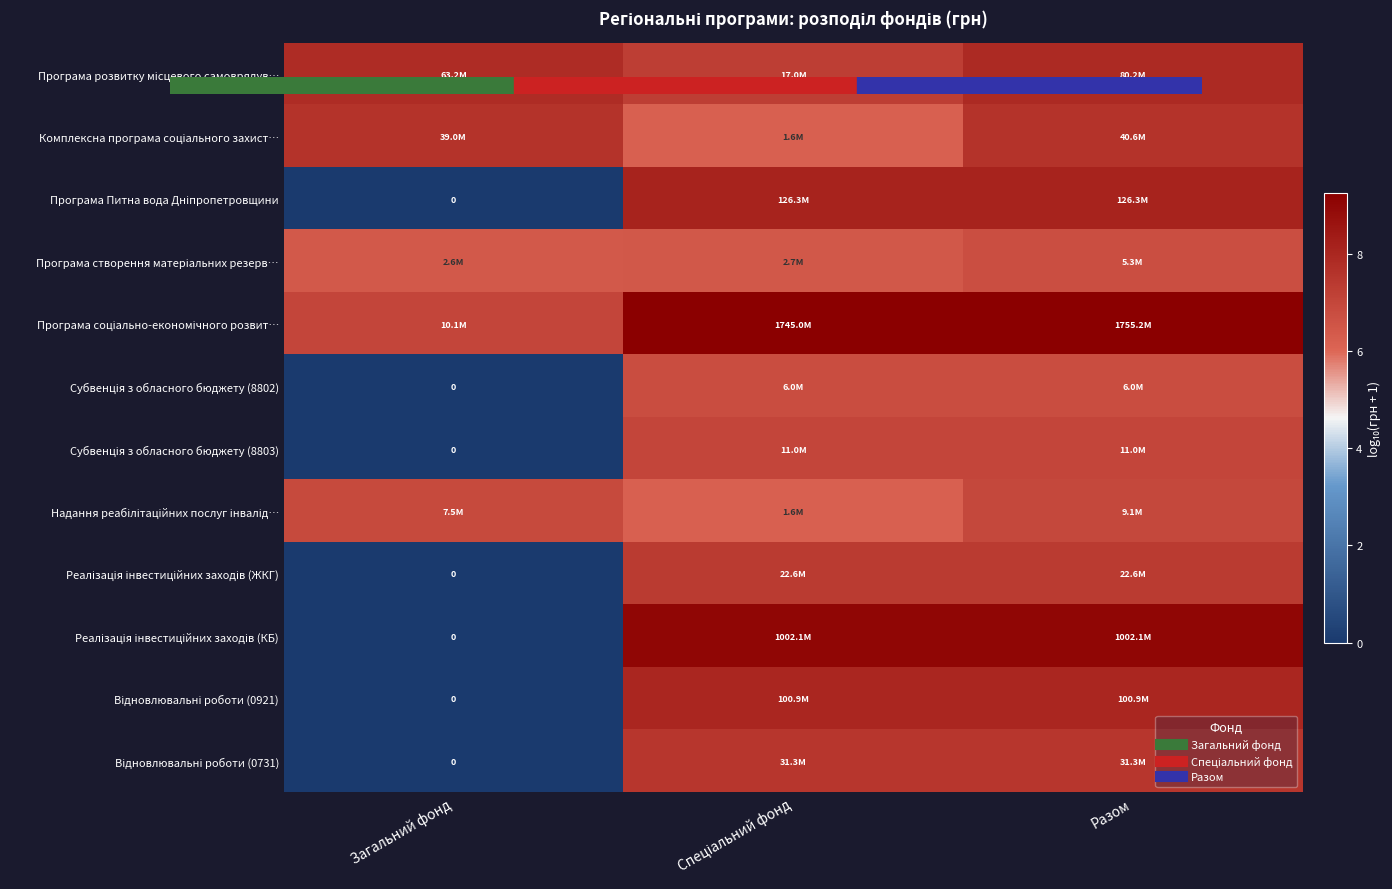

At which category is the sum across all series the highest?

Разом